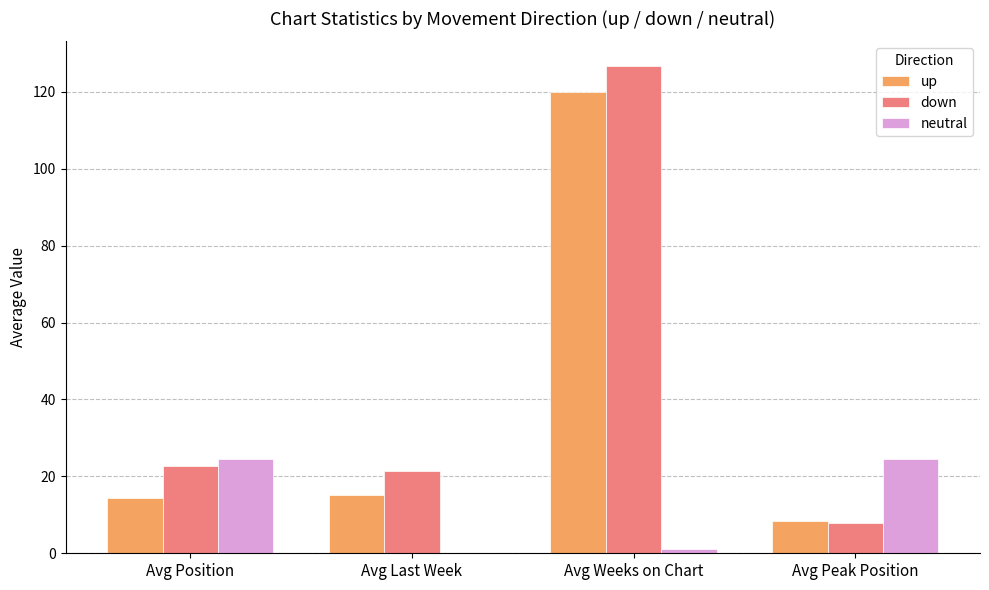

What is the sum of all down values?

178.8